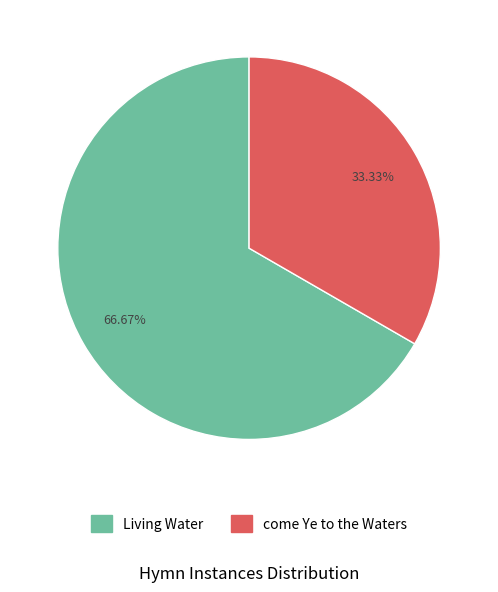

Combined, do come Ye to the Waters and Living Water account for over 50%?

Yes